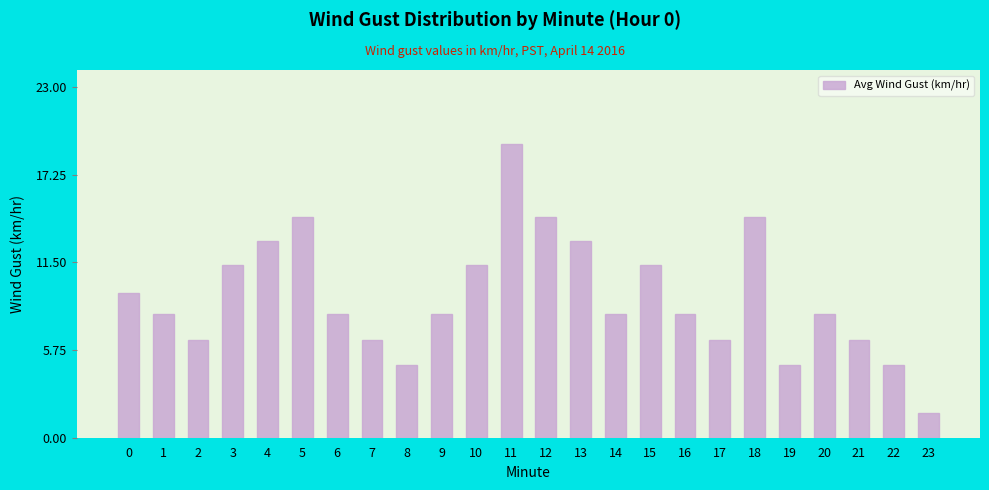

How many series are shown in this chart?

1